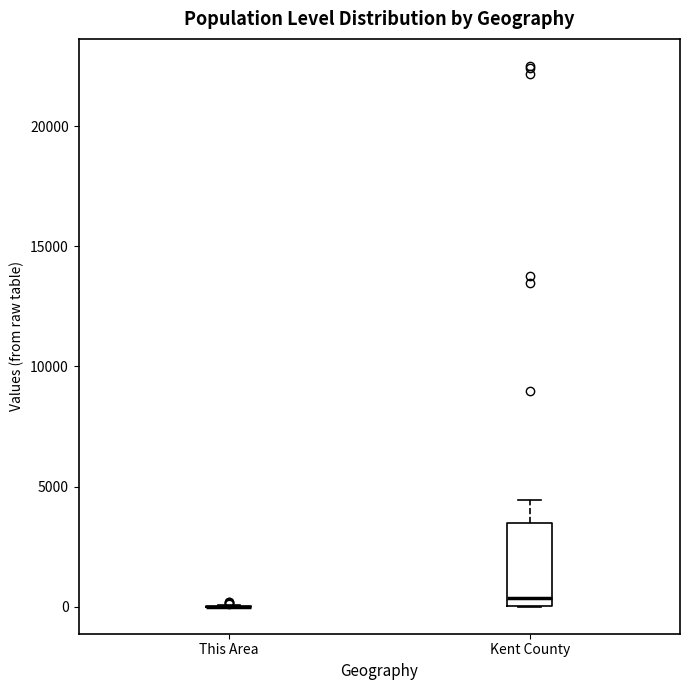

Reading left to right, read every box against the y-axis: the position of its median line, the range the box covers, and the ends of its whiskers. The values are not printed on the chart, so give them approximately, as read against the axis.

This Area: box collapsed to a line at 0, whiskers 0 to 0
Kent County: median 500, box 0 to 3500, whiskers 0 to 4500